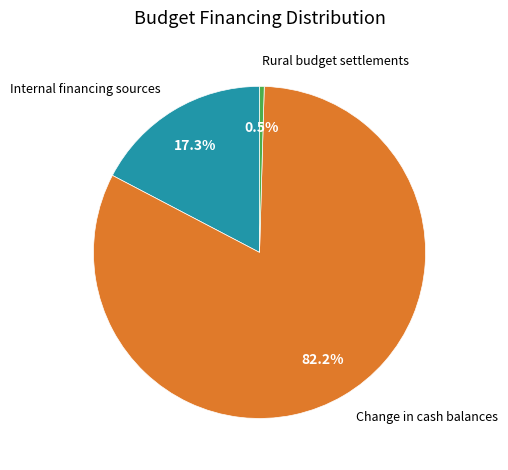

Rank the categories by value from highest to lowest.

изменение остатков средств (700), источники внутреннего финансирования (520), бюджеты сельских поселений (710)